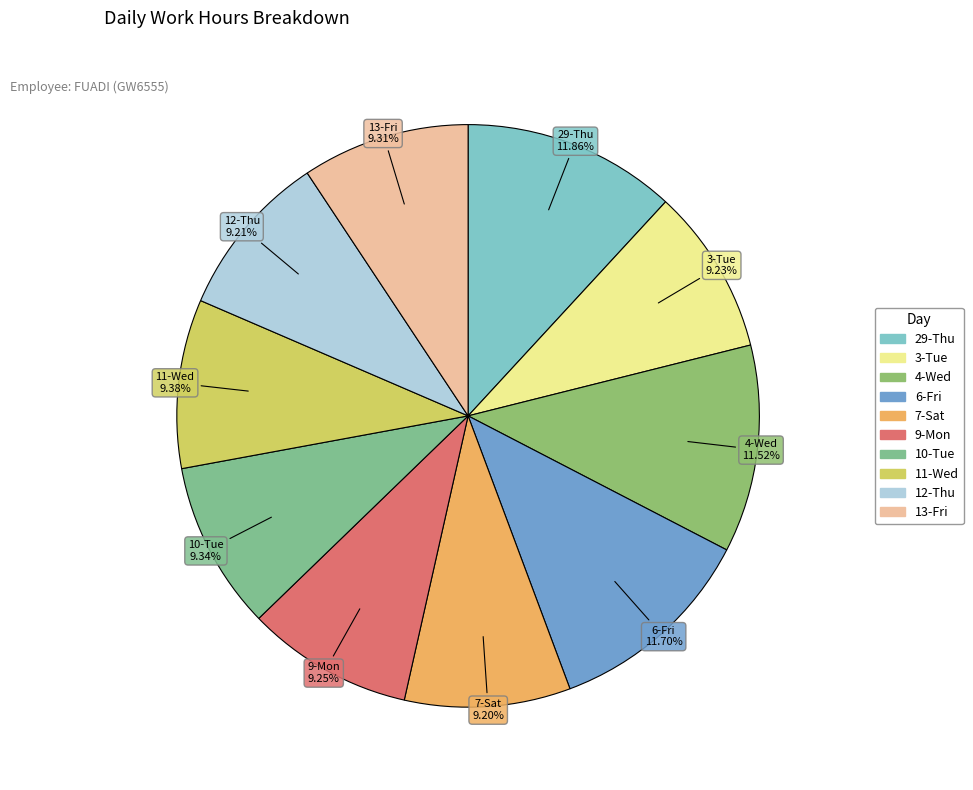

Does any single category account for the majority?

No